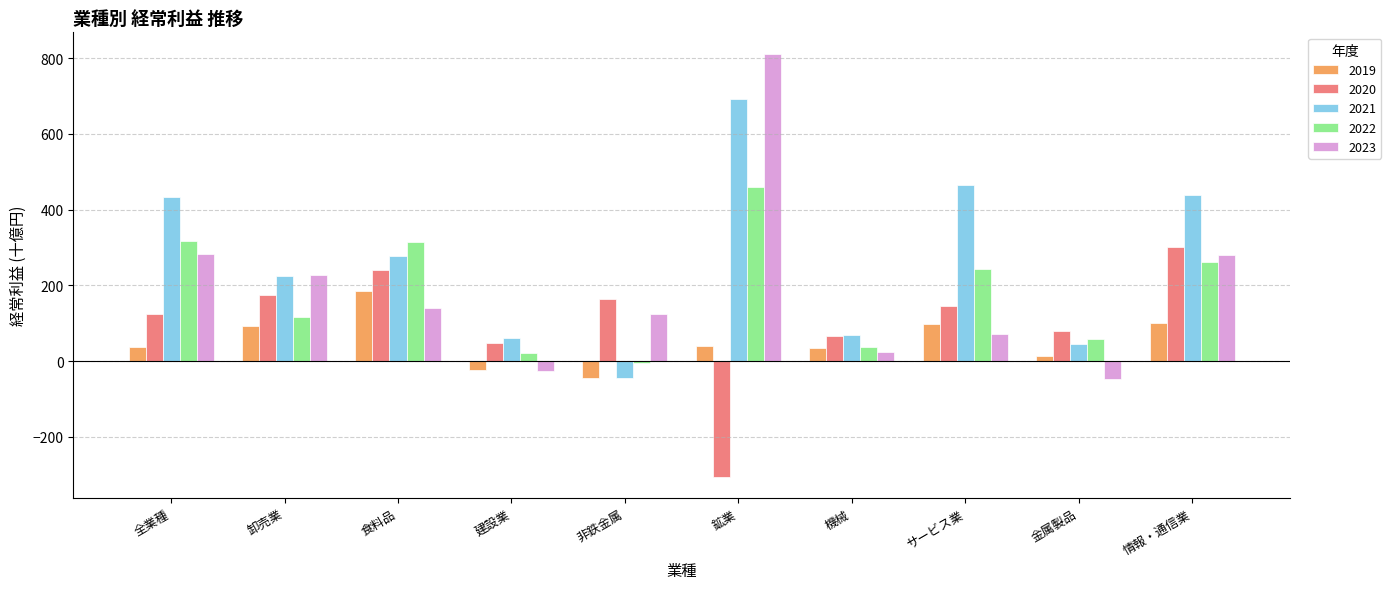

Rank the series at サービス業 from highest to lowest value.

2021, 2022, 2020, 2019, 2023